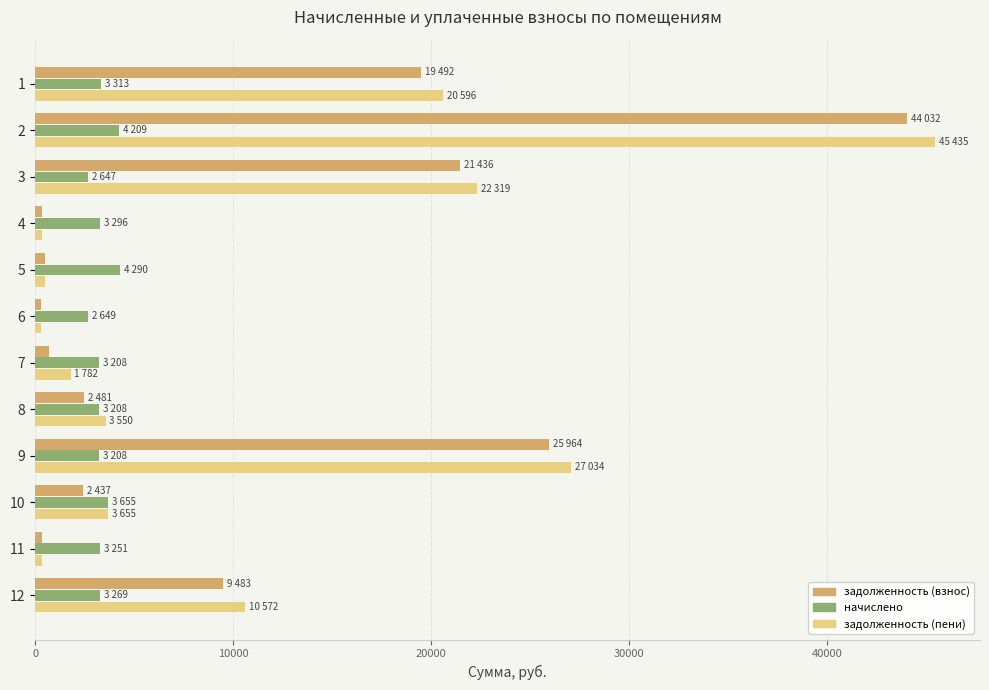

Between 10 and 11, which series saw the biggest shift?

задолженность (пени)